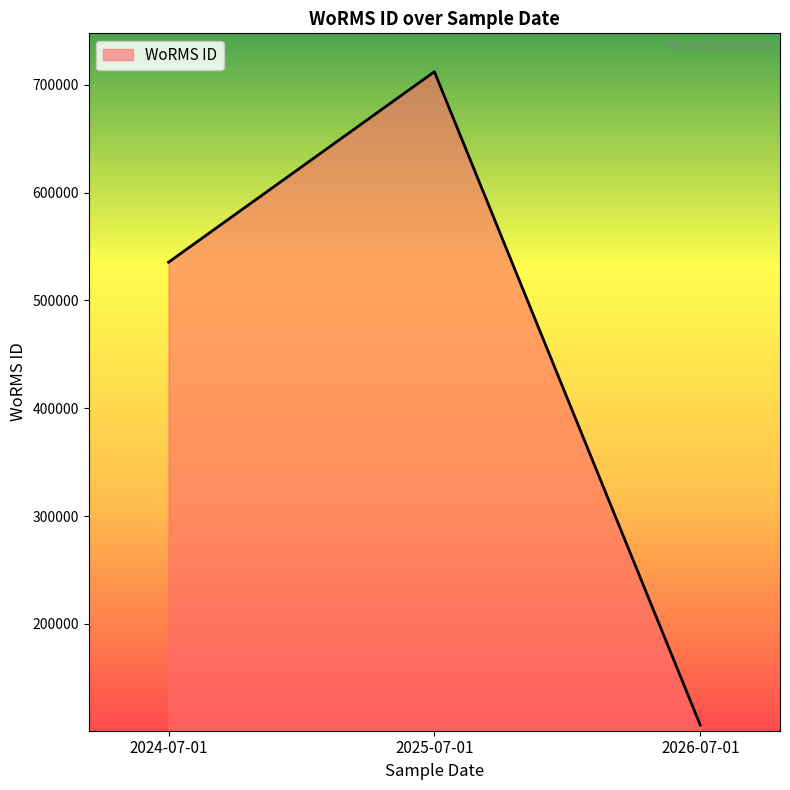

What is the smallest value displayed?

106215